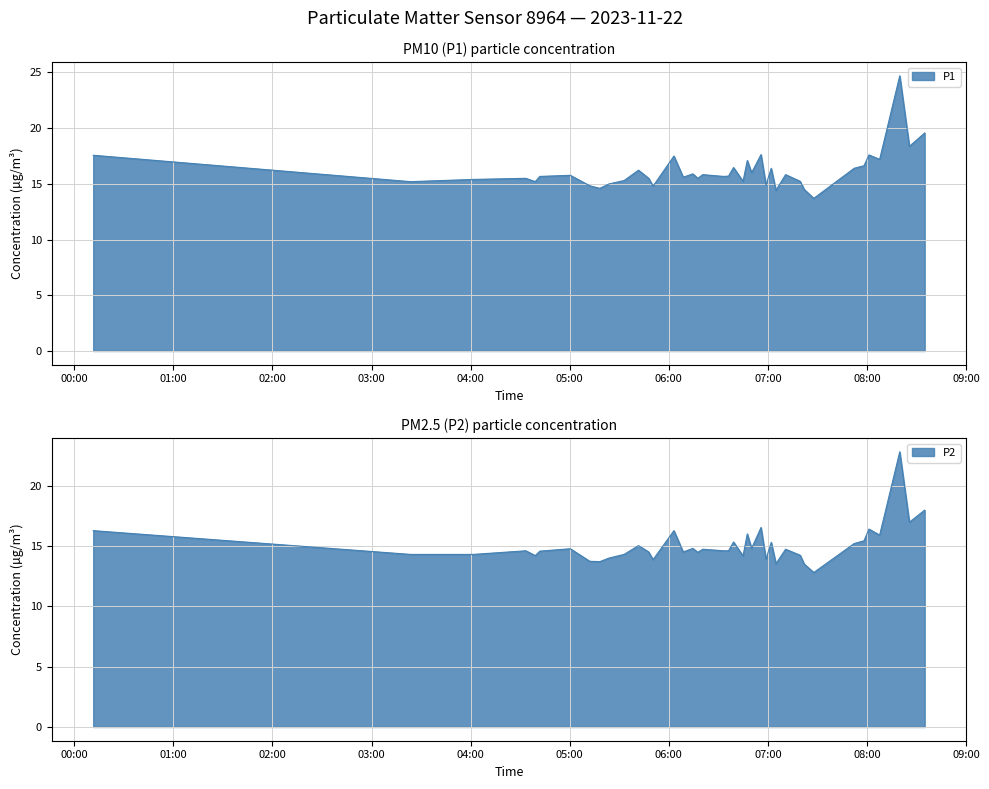

What is the difference between the second highest and minimum values in the P2 series?

5.2